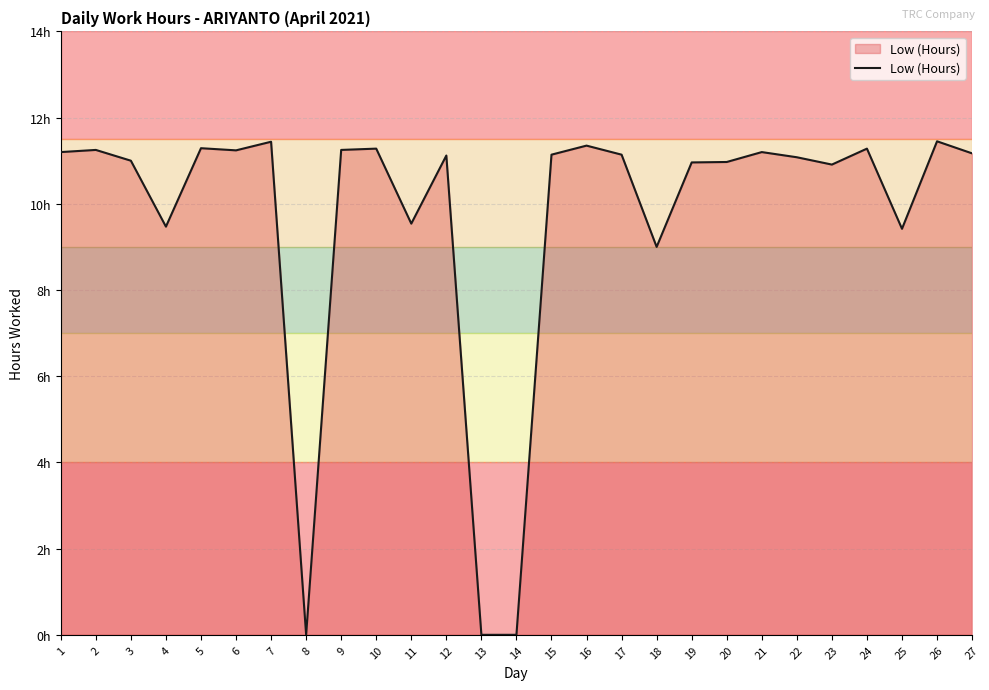

What is the difference between the maximum and minimum values?

11.4